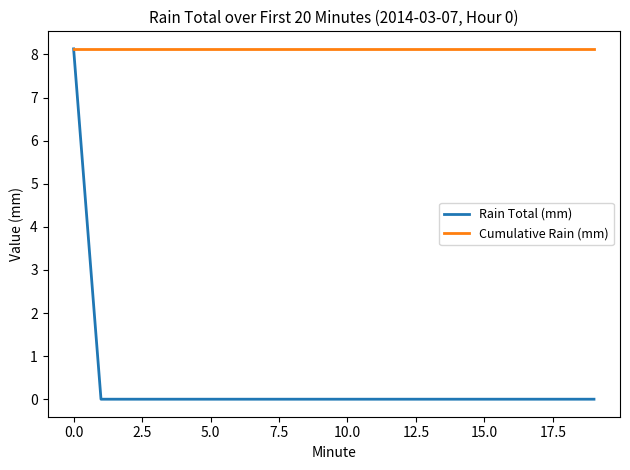

What is the highest value of the Rain Total (mm) series?

8.1